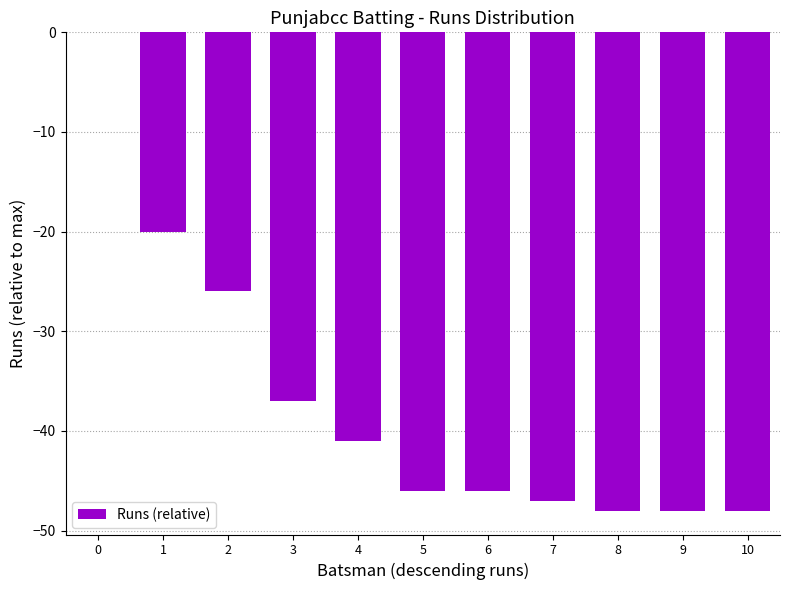

Read the value at 10, to the nearest 5.

-50